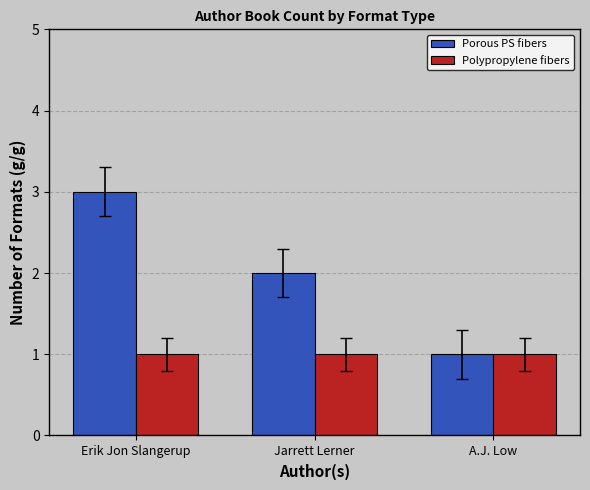

What is the maximum value shown in the chart?

3